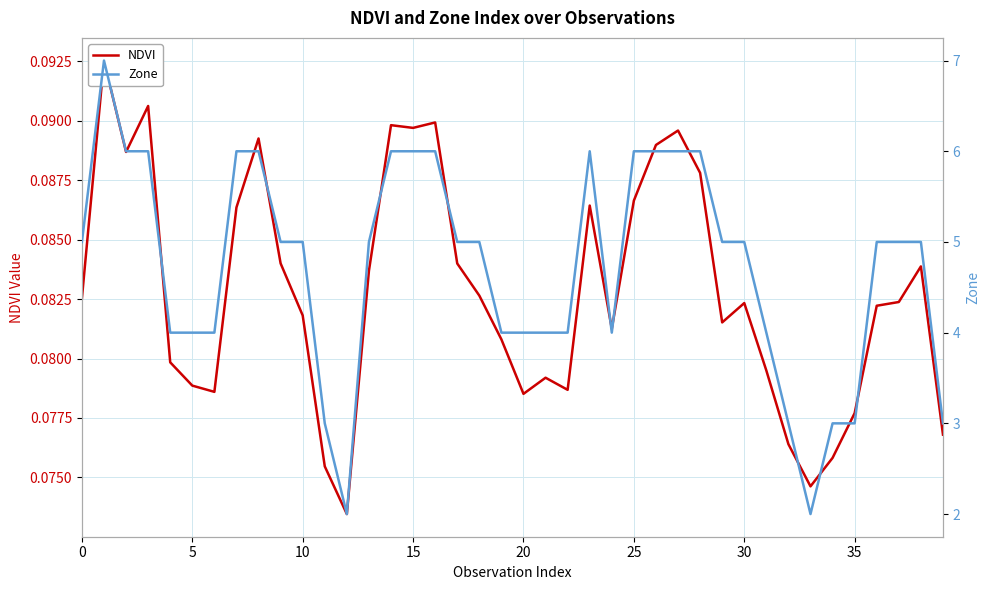

Reading left to right, extract all data points from this chart.

NDVI: 0.1	0.1	0.1	0.1	0.1	0.1	0.1	0.1	0.1	0.1	0.1	0.1	0.1	0.1	0.1	0.1	0.1	0.1	0.1	0.1	0.1	0.1	0.1	0.1	0.1	0.1	0.1	0.1	0.1	0.1	0.1	0.1	0.1	0.1	0.1	0.1	0.1	0.1	0.1	0.1
Zone: 5.0	7.0	6.0	6.0	4.0	4.0	4.0	6.0	6.0	5.0	5.0	3.0	2.0	5.0	6.0	6.0	6.0	5.0	5.0	4.0	4.0	4.0	4.0	6.0	4.0	6.0	6.0	6.0	6.0	5.0	5.0	4.0	3.0	2.0	3.0	3.0	5.0	5.0	5.0	3.0